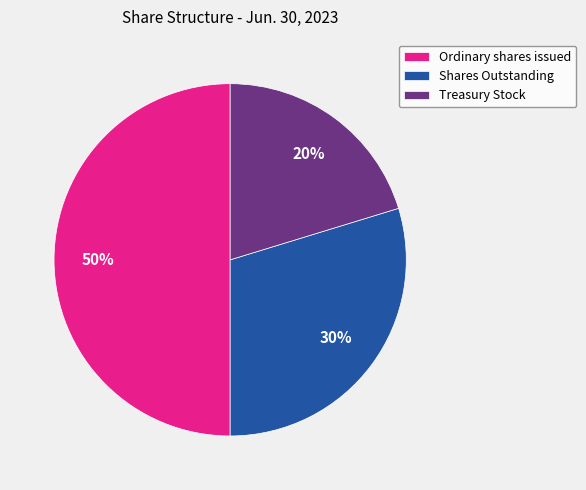

To the nearest percent, what is the combined percentage of Shares Outstanding and Treasury Stock?

50%